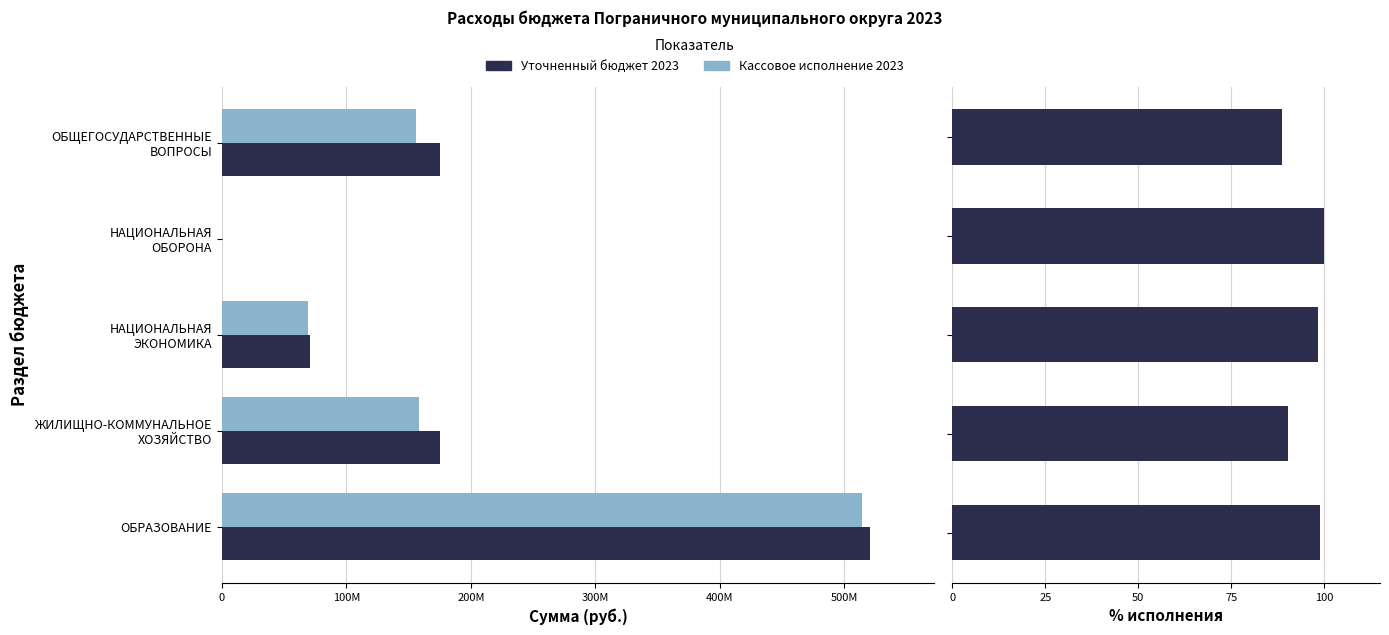

Which series has the widest spread of values?

Уточненный бюджет 2023